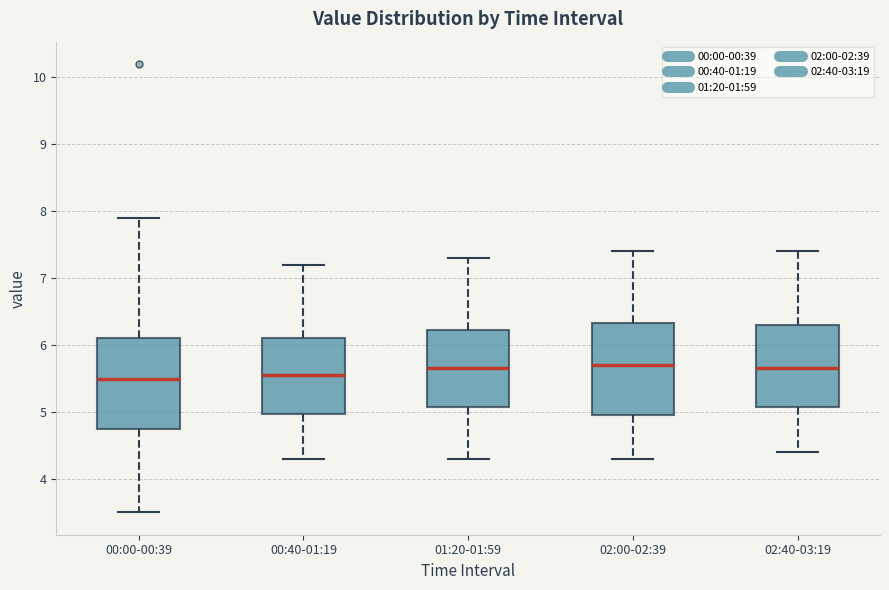

Where does the lower whisker of the box for 02:40-03:19 end on the y-axis? The values are not printed on the chart, so give them approximately, as read against the axis.

4.4